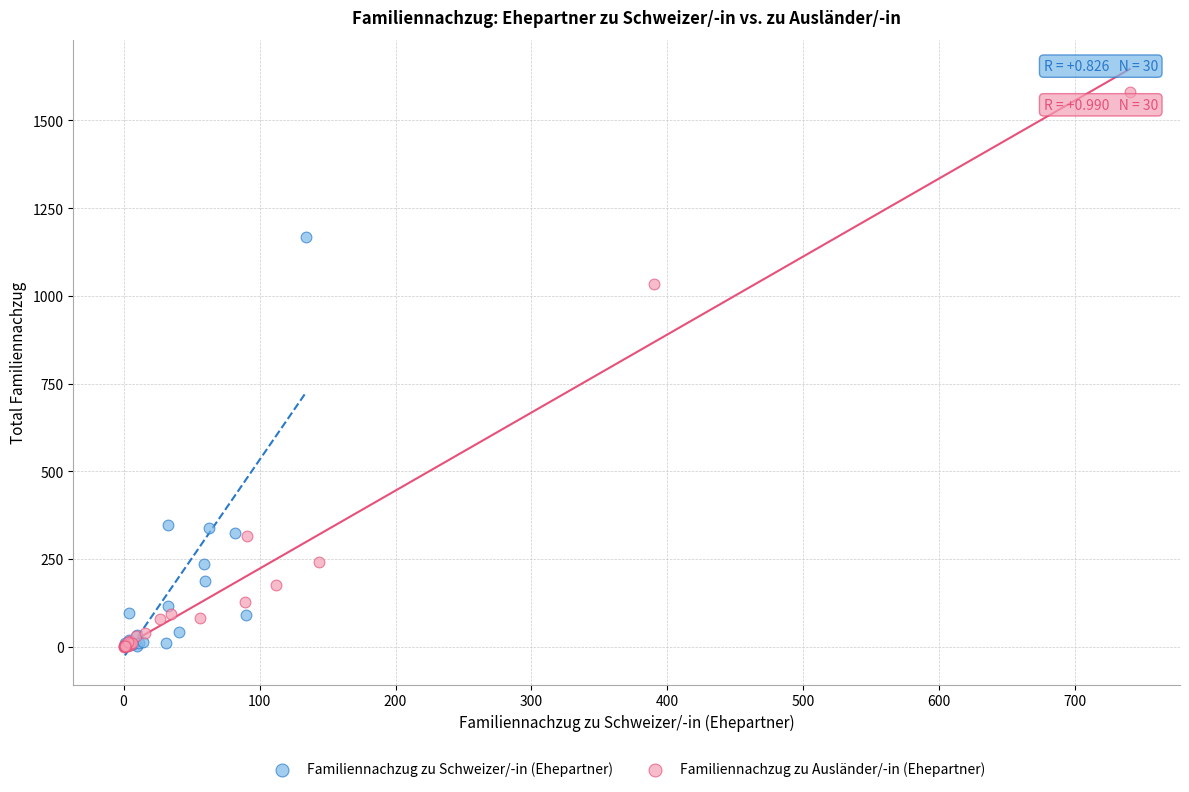

Which series has the widest spread of Y values?

Familiennachzug zu Ausländer/-in (Ehepartner)